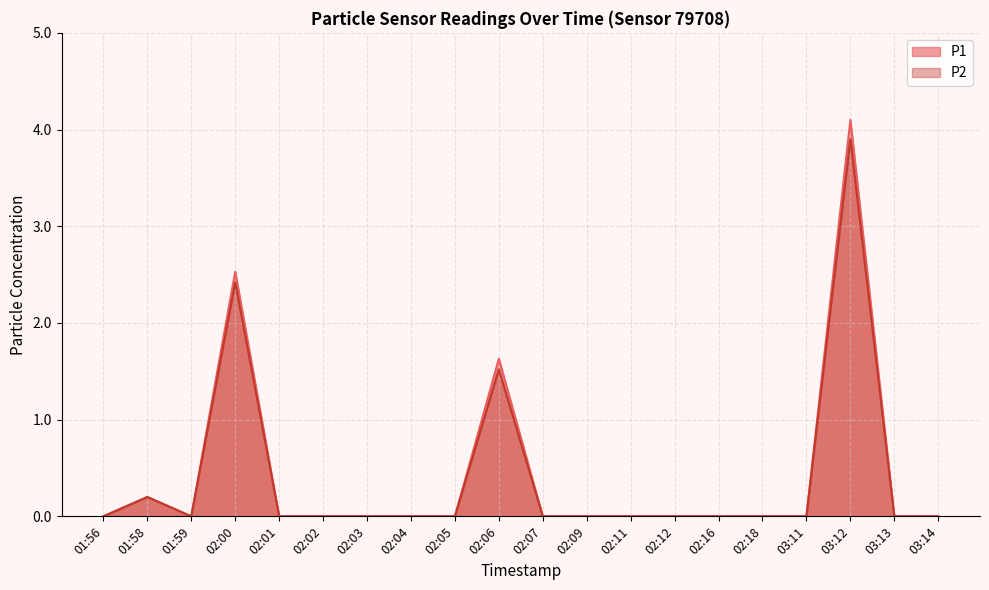

What is the average value of the P1 series?

0.4